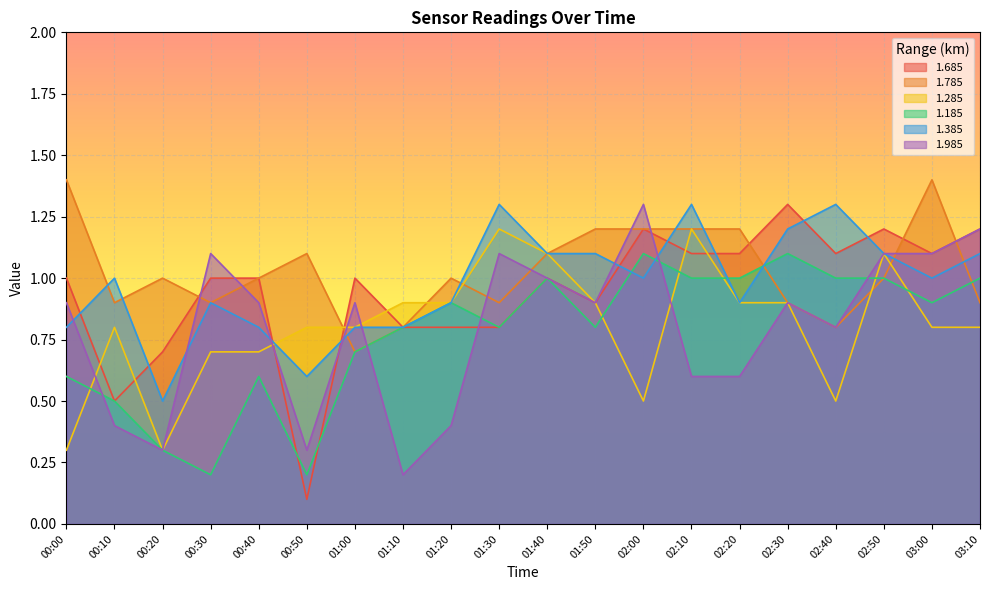

Reading left to right, list all the values displayed in this chart.

1.685: 1.0	0.5	0.7	1.0	1.0	0.1	1.0	0.8	0.8	0.8	1.0	0.9	1.2	1.1	1.1	1.3	1.1	1.2	1.1	1.2
1.785: 1.4	0.9	1.0	0.9	1.0	1.1	0.7	0.8	1.0	0.9	1.1	1.2	1.2	1.2	1.2	0.9	0.8	1.0	1.4	0.9
1.285: 0.3	0.8	0.3	0.7	0.7	0.8	0.8	0.9	0.9	1.2	1.1	0.9	0.5	1.2	0.9	0.9	0.5	1.1	0.8	0.8
1.185: 0.6	0.5	0.3	0.2	0.6	0.2	0.7	0.8	0.9	0.8	1.0	0.8	1.1	1.0	1.0	1.1	1.0	1.0	0.9	1.0
1.385: 0.8	1.0	0.5	0.9	0.8	0.6	0.8	0.8	0.9	1.3	1.1	1.1	1.0	1.3	0.9	1.2	1.3	1.1	1.0	1.1
1.985: 0.9	0.4	0.3	1.1	0.9	0.3	0.9	0.2	0.4	1.1	1.0	0.9	1.3	0.6	0.6	0.9	0.8	1.1	1.1	1.2